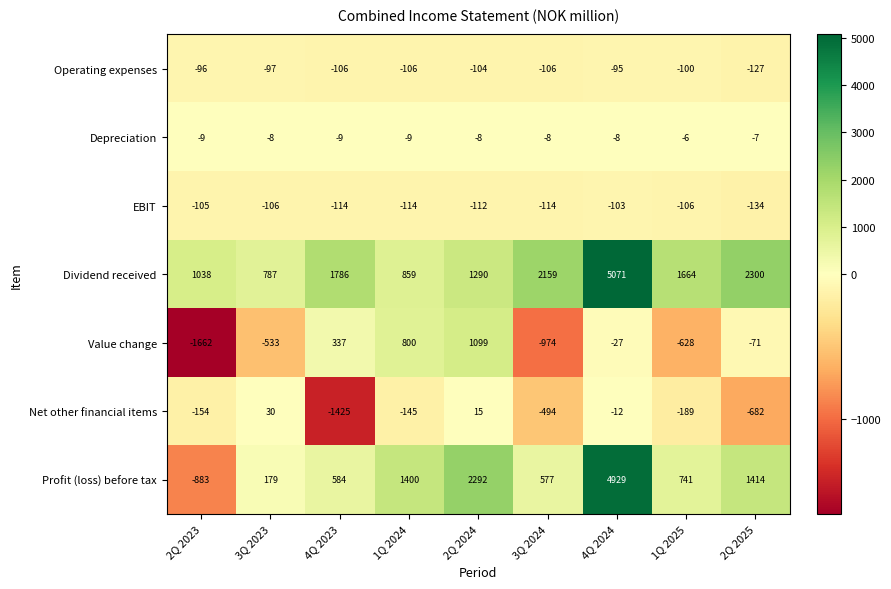

What is the difference between the highest and lowest values at 1Q 2025?

2292